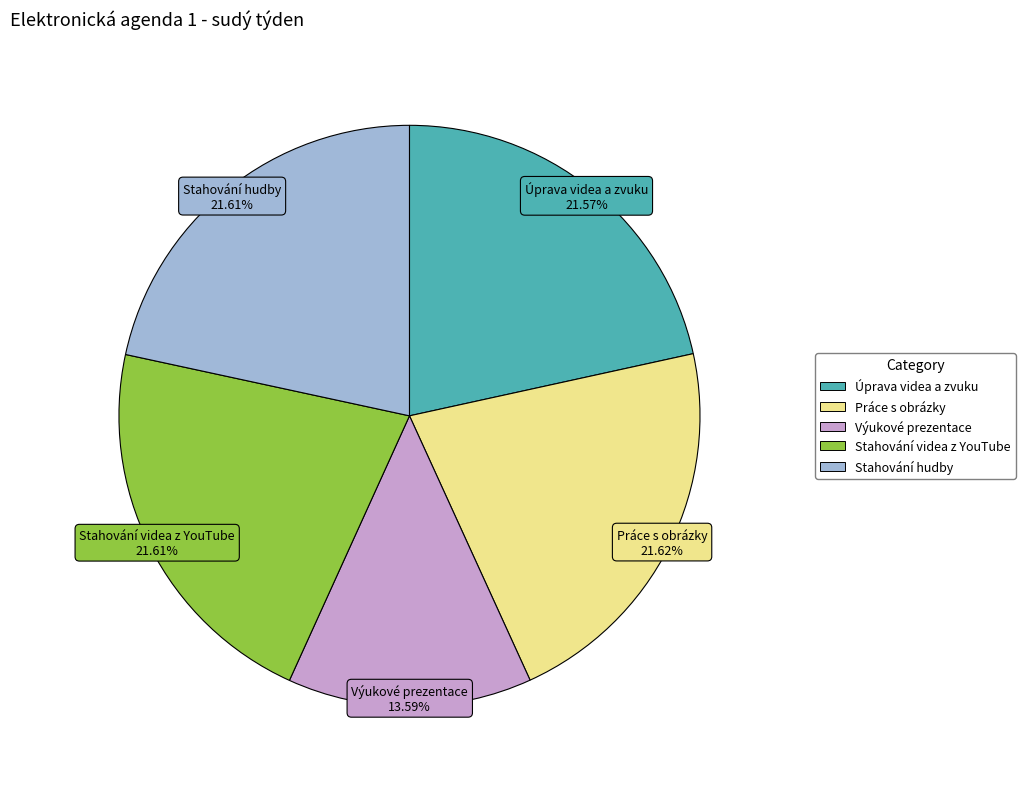

The Úprava videa a zvuku slice represents 22% of the pie. True or false?

True